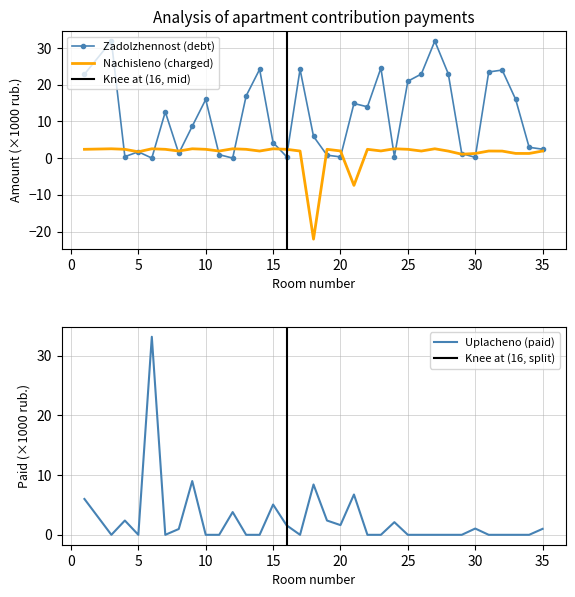

After their last crossing, which series has the higher values: zadolzhennost or uplacheno?

zadolzhennost